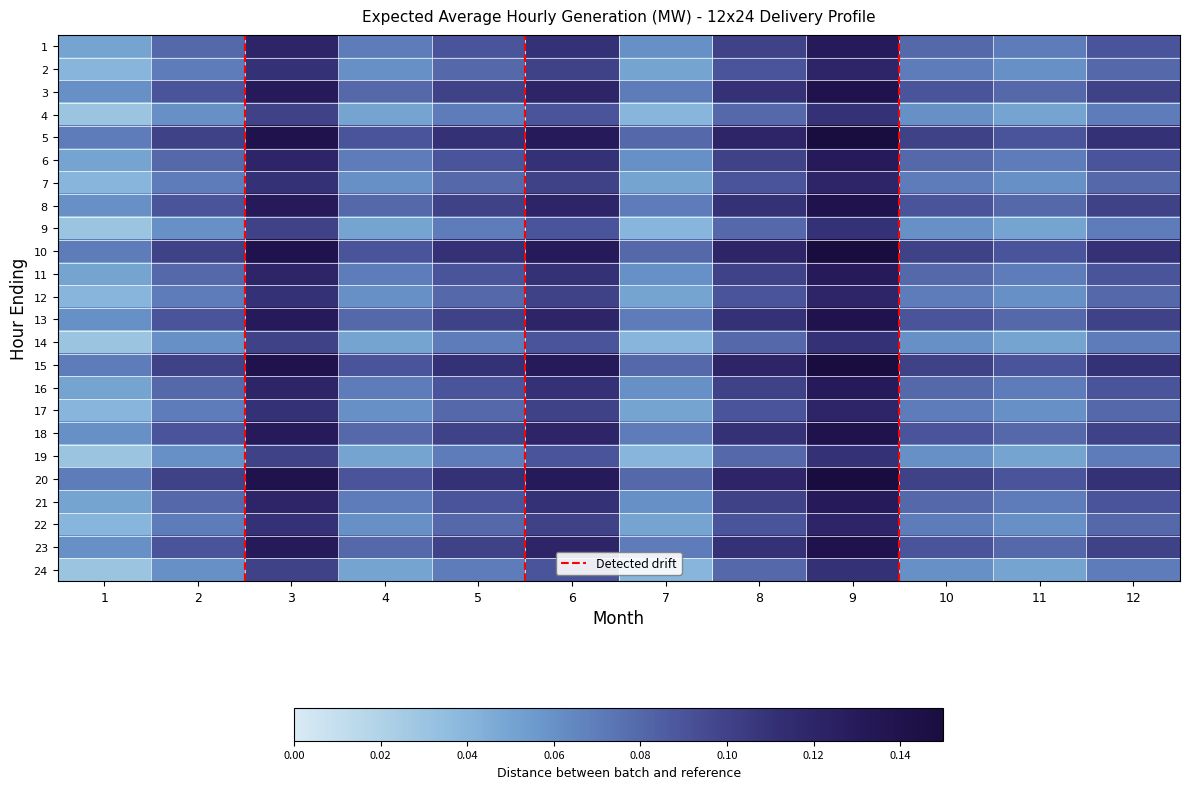

What is the sum of the 10 values at 6 and 12?

0.2